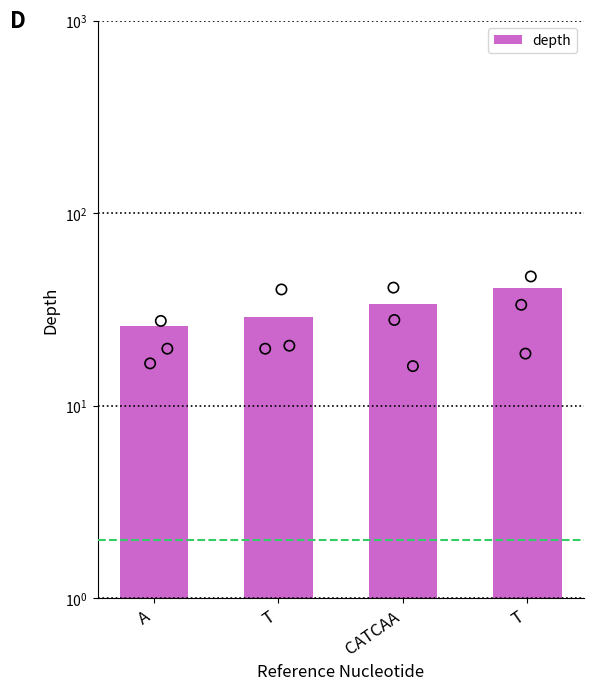

Which has a higher value, CATCAA or T?

T